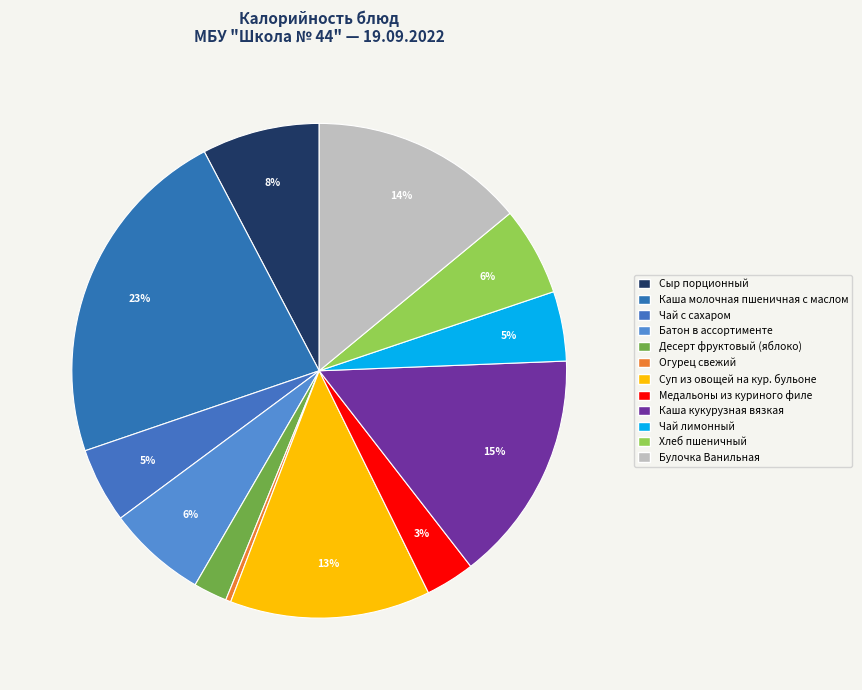

Does any single category account for the majority?

No